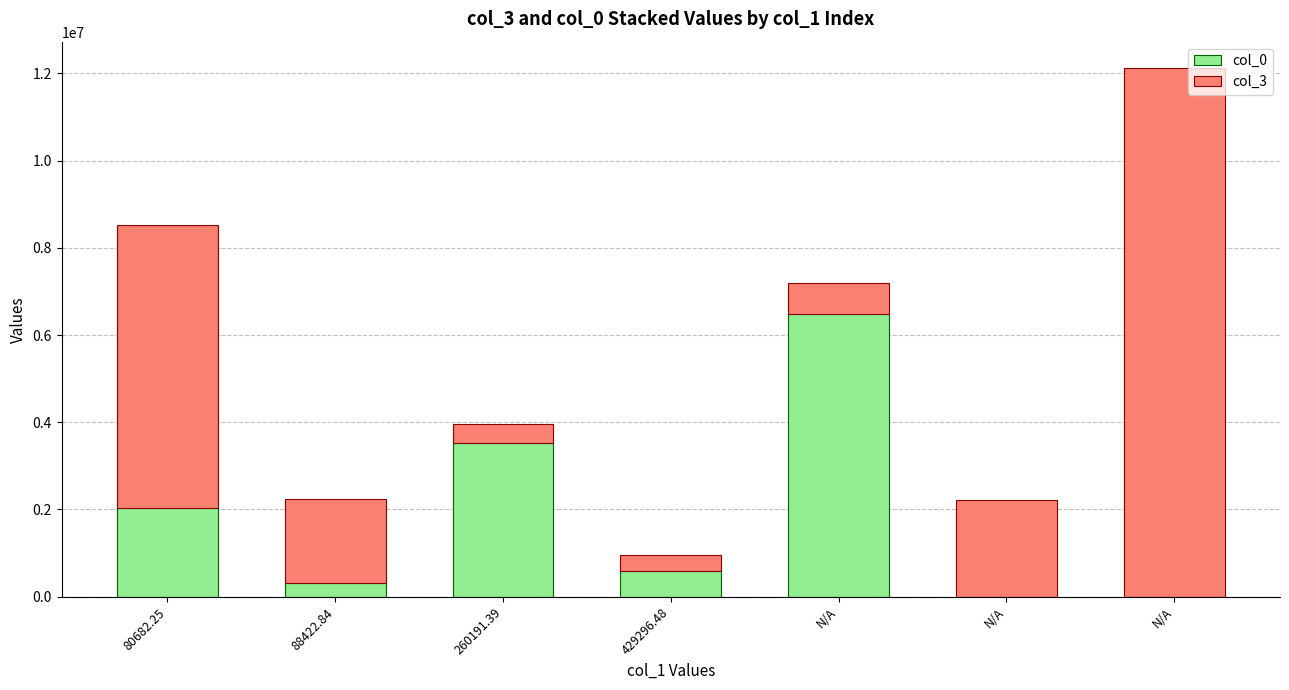

The value of col_0 at N/A is 1666123.7. True or false?

False